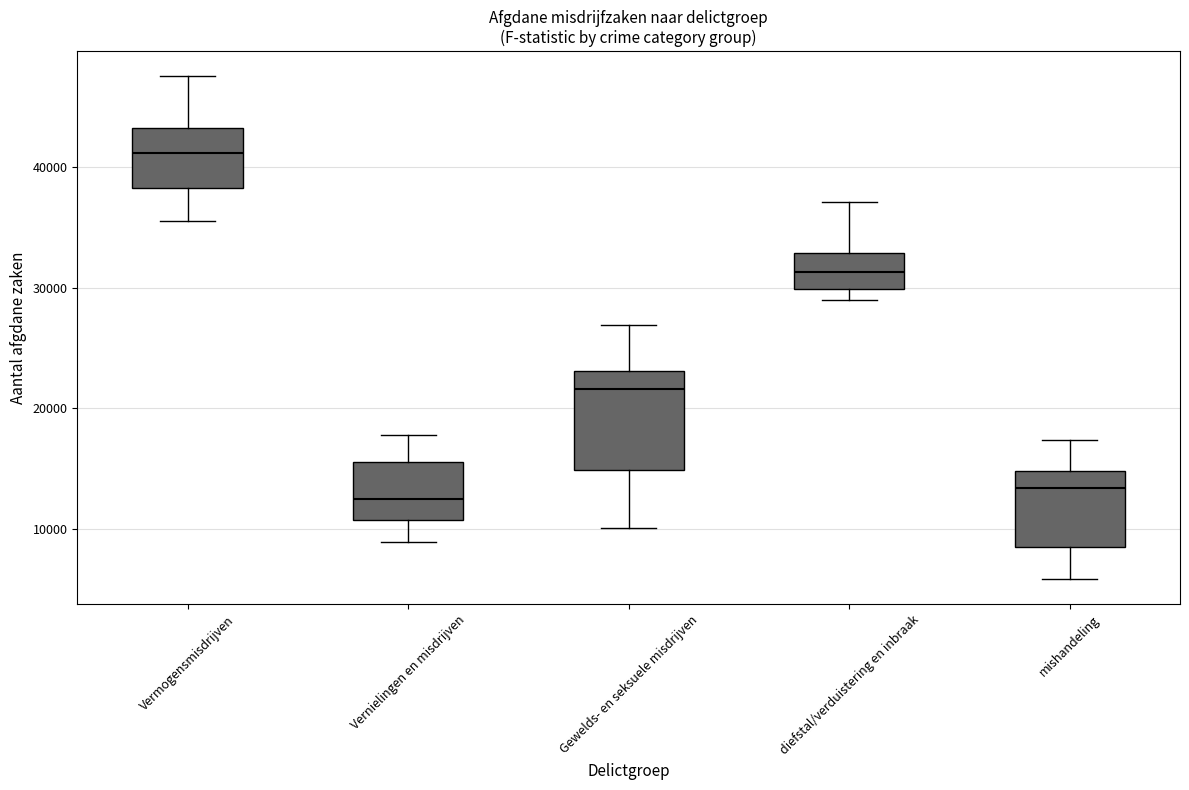

Reading left to right, transcribe this box plot: for each box, give where its median line is, the range the box spans, and where its two whiskers end, as read against the y-axis. The values are not printed on the chart, so give them approximately, as read against the axis.

Vermogensmisdrijven: median 41000, box 38000 to 43000, whiskers 36000 to 48000
Vernielingen en misdrijven: median 12000, box 11000 to 16000, whiskers 9000 to 18000
Gewelds- en seksuele misdrijven: median 22000, box 15000 to 23000, whiskers 10000 to 27000
diefstal/verduistering en inbraak: median 31000, box 30000 to 33000, whiskers 29000 to 37000
mishandeling: median 13000, box 9000 to 15000, whiskers 6000 to 17000